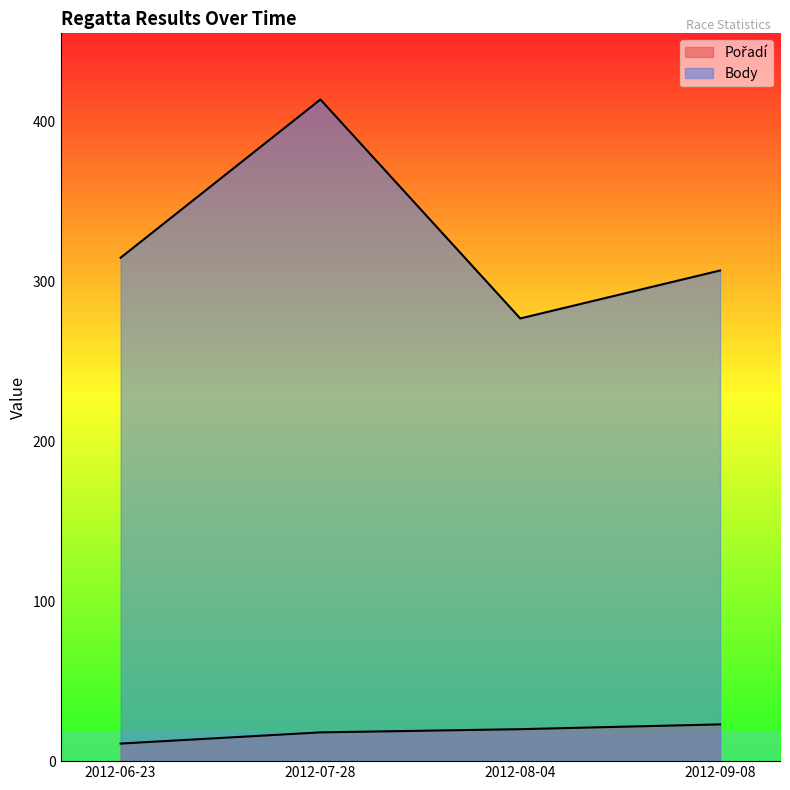

Rank the series at 2012-09-08 from lowest to highest value.

Pořadí, Body